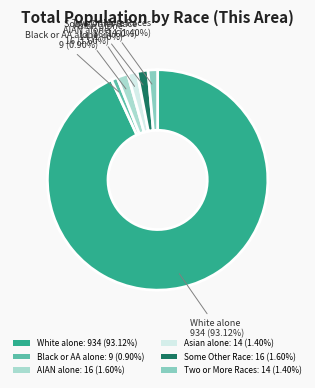

What is the smallest slice in the pie chart?

Black or African American alone